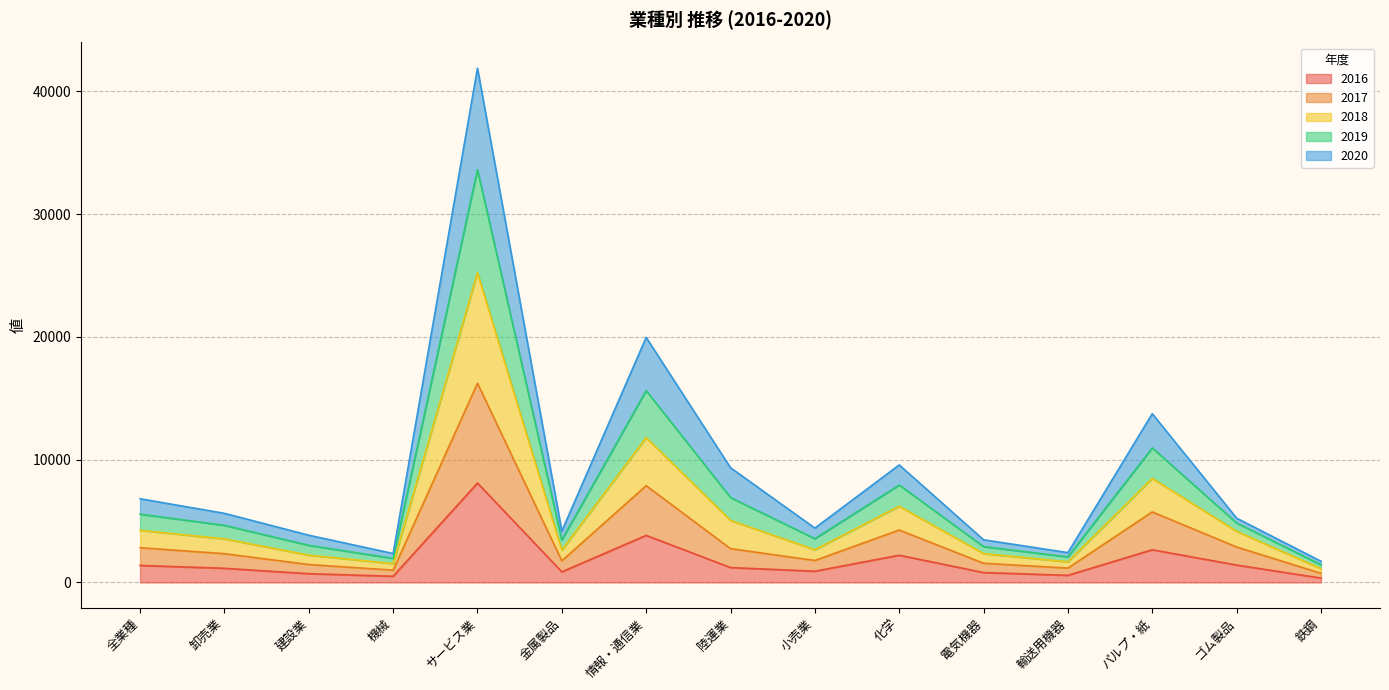

What is the label of the 8th point from the right?

陸運業